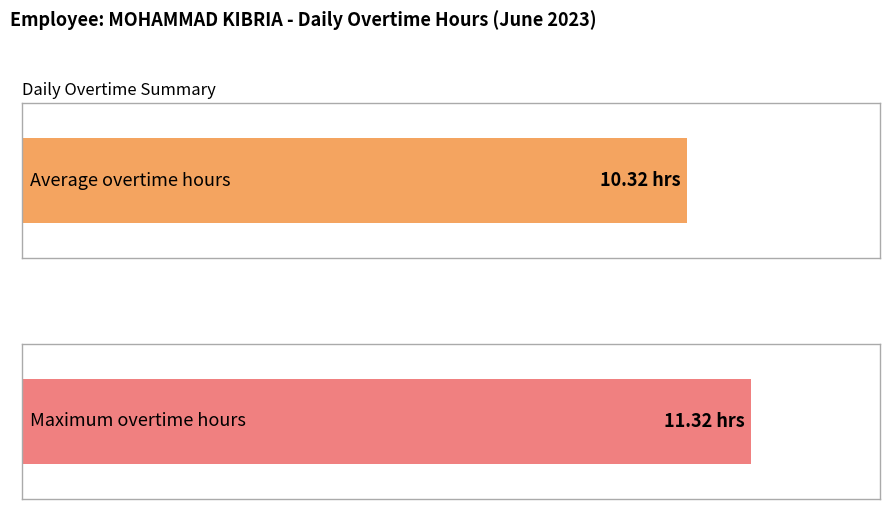

What is the maximum value shown in the chart?

11.3